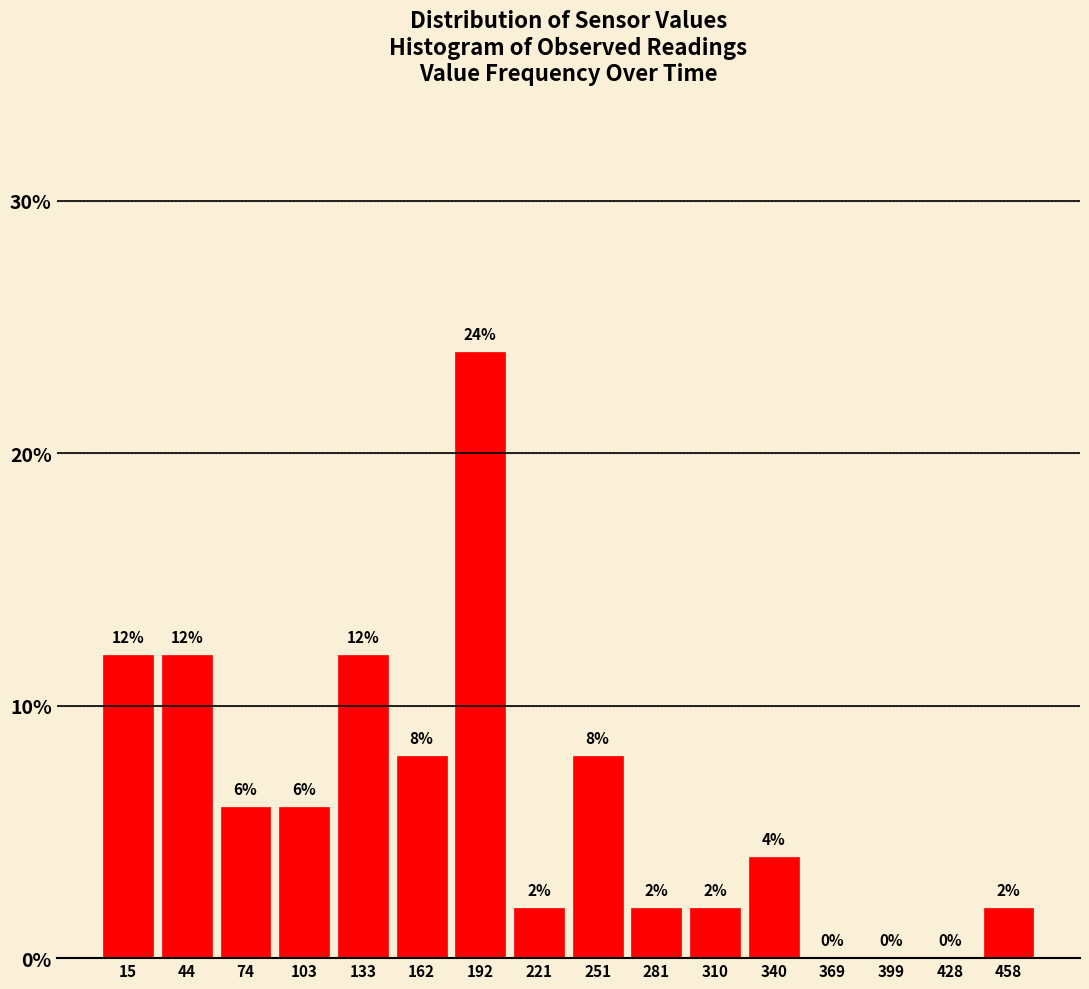

Reading left to right, list every bar in this chart as the range it spans on the x-axis followed by its height. The bar edges are not printed on the chart, so give them approximately, as read against the axis.

0 to 30: 12
30 to 60: 12
60 to 90: 6
90 to 120: 6
120 to 150: 12
150 to 175: 8
175 to 205: 24
205 to 235: 2
235 to 265: 8
265 to 295: 2
295 to 325: 2
325 to 355: 4
355 to 385: 0
385 to 415: 0
415 to 445: 0
445 to 475: 2